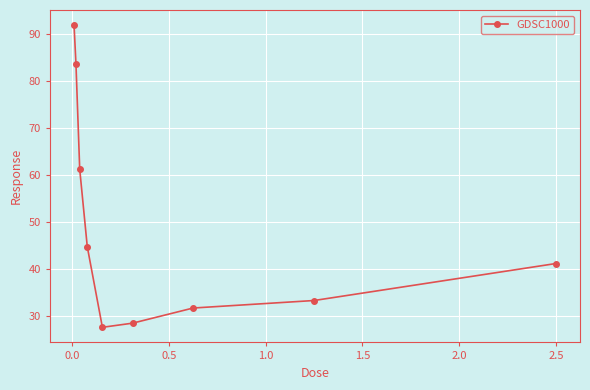

What is the value of the 1st point from the left?

91.8